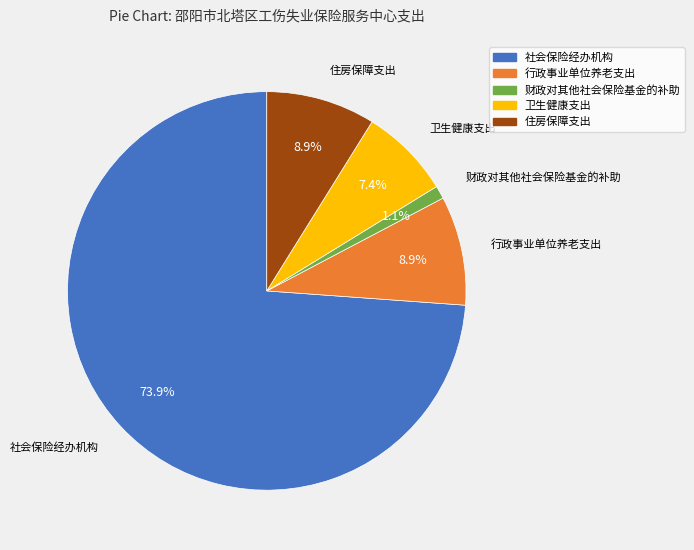

Which slice is the largest?

社会保险经办机构